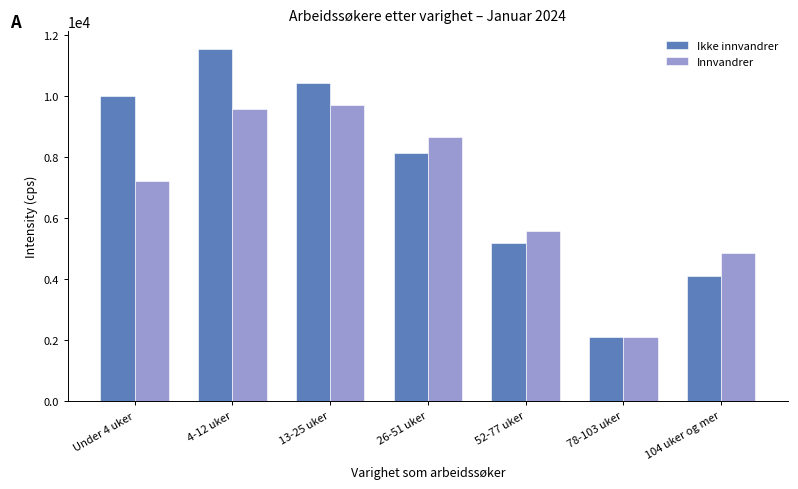

Reading left to right, extract all data points from this chart.

Ikke innvandrer: 10012	11555	10421	8143	5172	2108	4097
Innvandrer: 7204	9577	9711	8657	5576	2116	4862